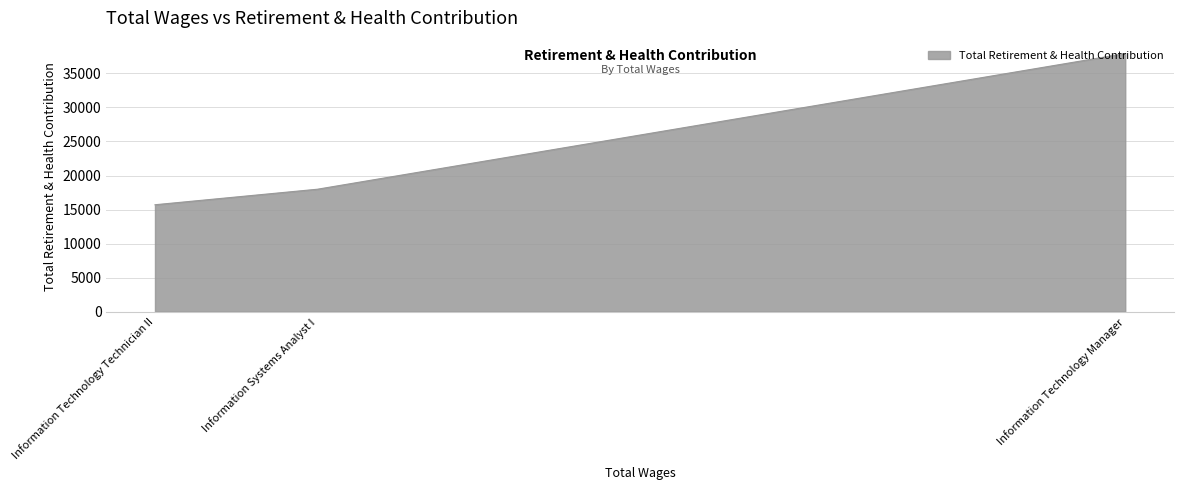

True or false: the data shows 17984 at Information Systems Analyst I.

True